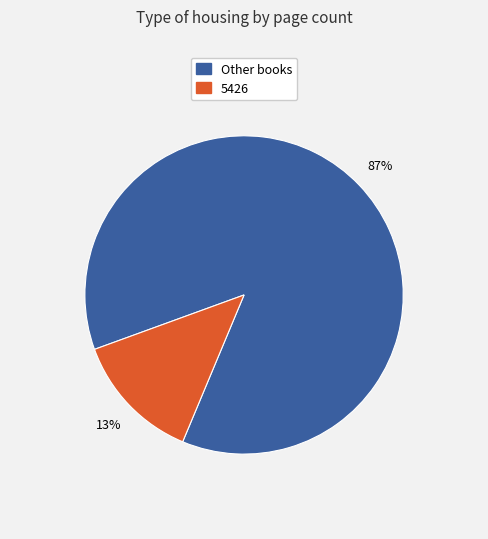

Does any single category account for the majority?

Yes